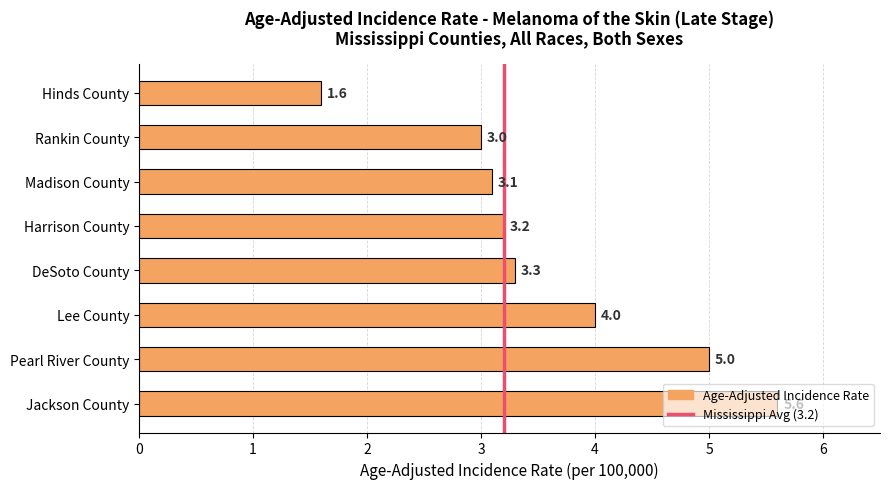

What is the difference between the maximum and second lowest values?

2.6